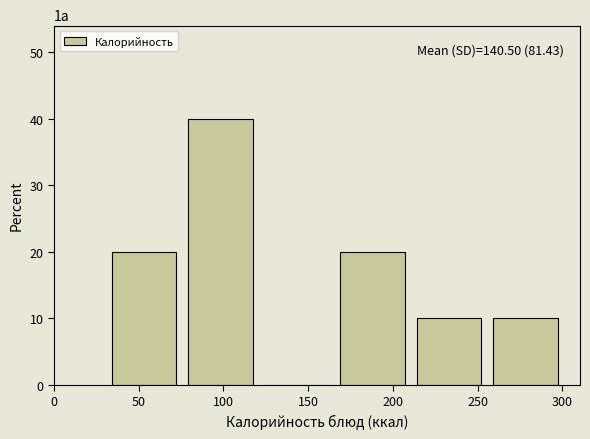

Over which range of the x-axis is the bar tallest?

79 to 124